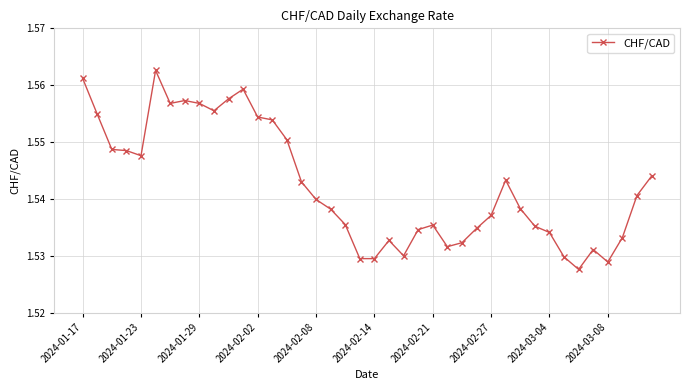

True or false: the data has more than 1 interior local peaks.

True